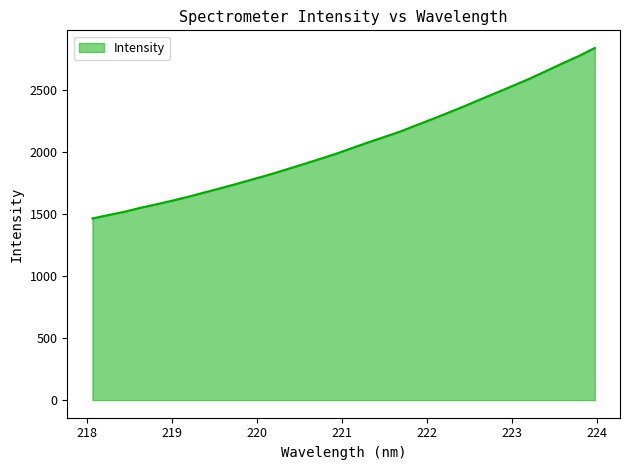

What is the sum of all values?

65948.7